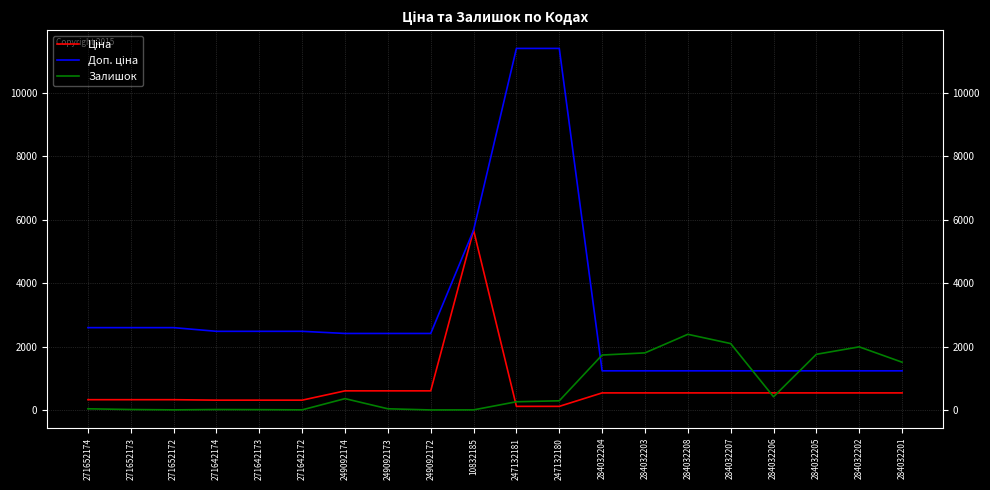

Where is Залишок nearest to the value 1194?

284032201